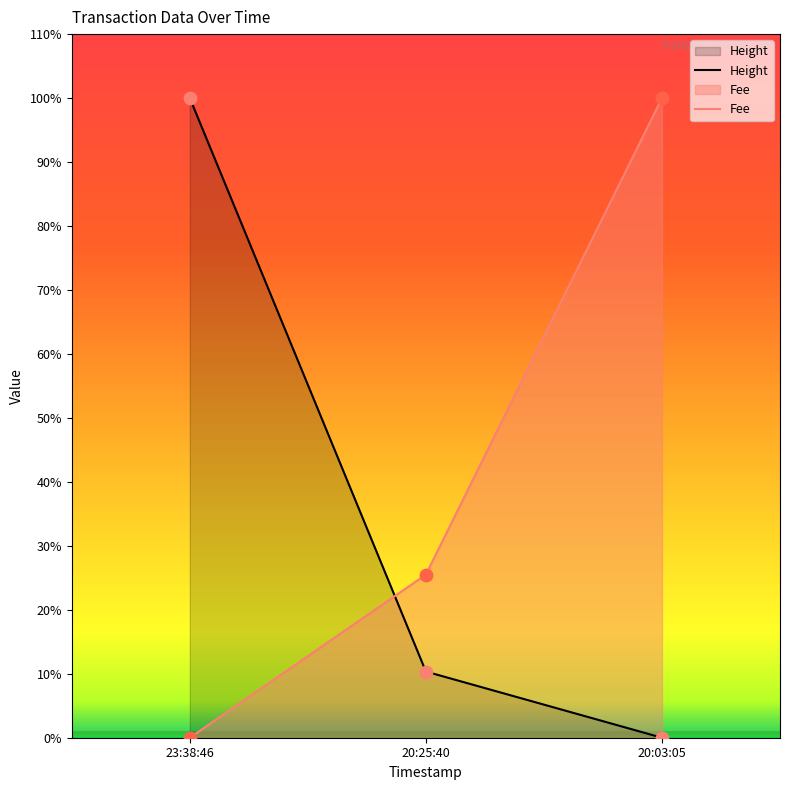

Which series reaches the minimum Y coordinate?

Height